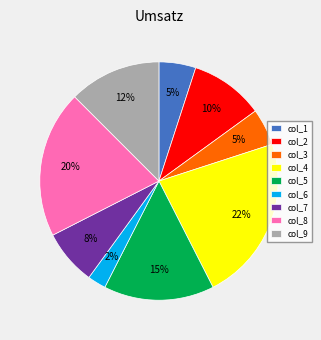

The col_1 slice represents 1% of the pie. True or false?

False